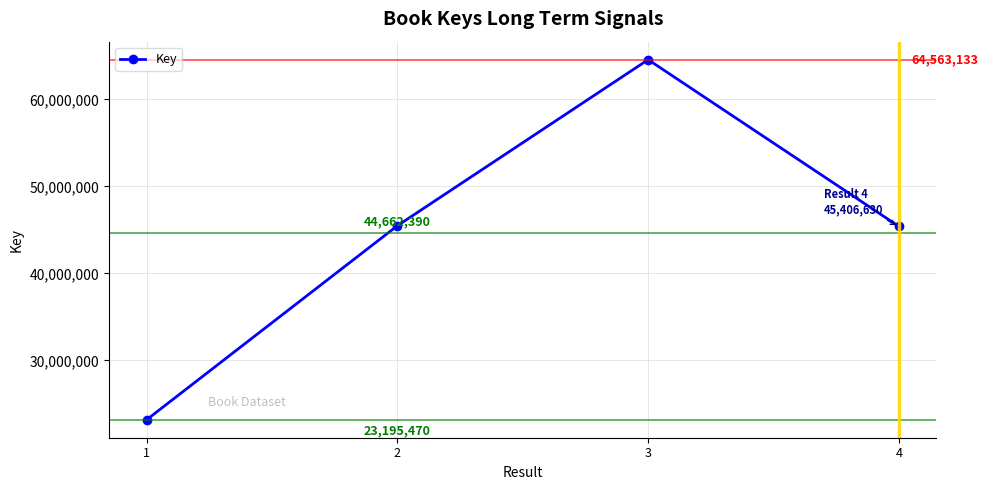

Reading right to left, transcribe all the data shown in this chart.

4=45406630	3=64563133	2=45484329	1=23195470